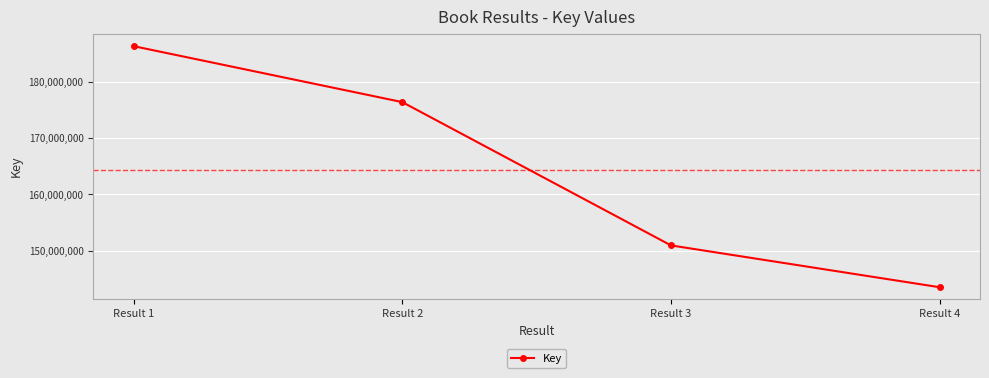

Count the number of categories in the chart.

4